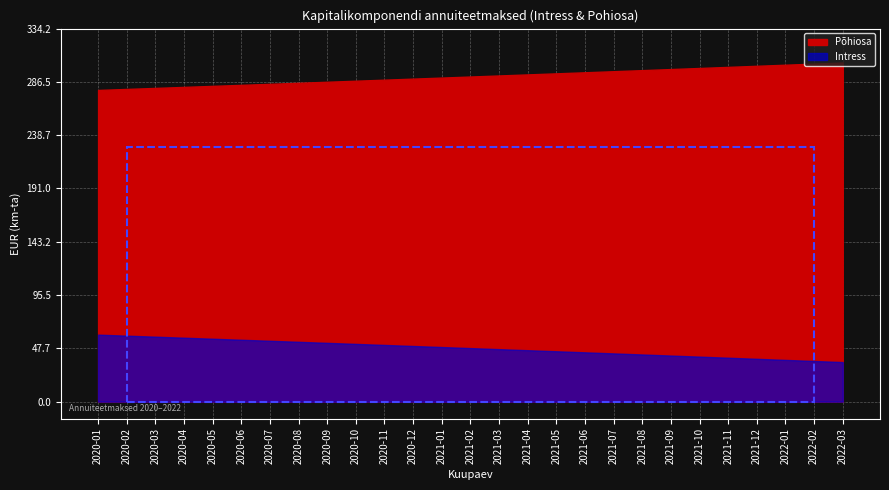

True or false: Põhiosa and Intress cross at least once.

False